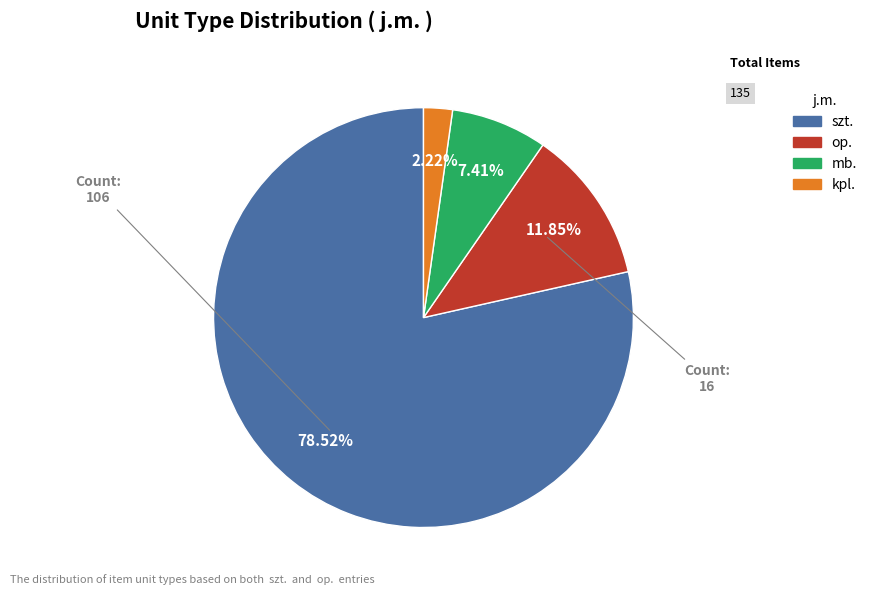

Is there a majority slice in this chart?

Yes